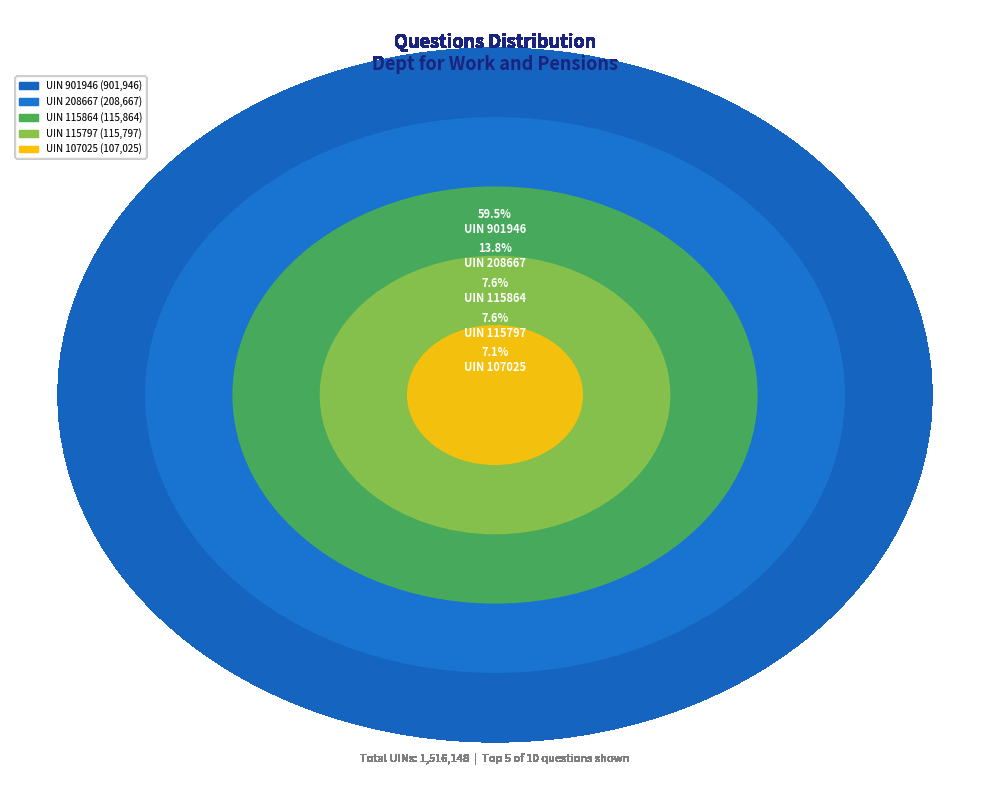

Is there a majority slice in this chart?

Yes